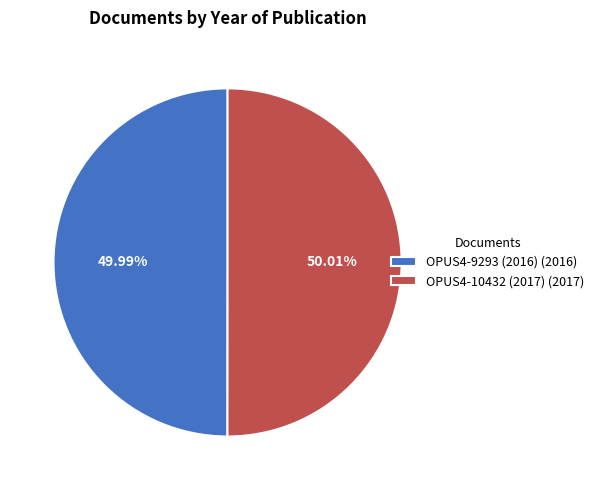

What is the ratio of the value at OPUS4-10432 (2017) (2017) to the value at OPUS4-9293 (2016) (2016)?

1.0